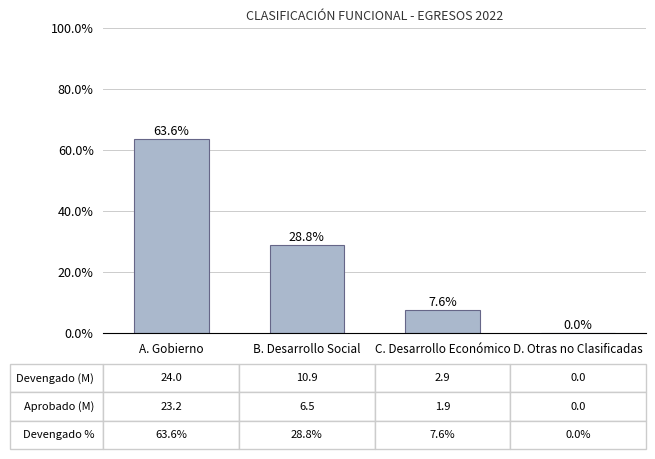

What is the average value?

25.0